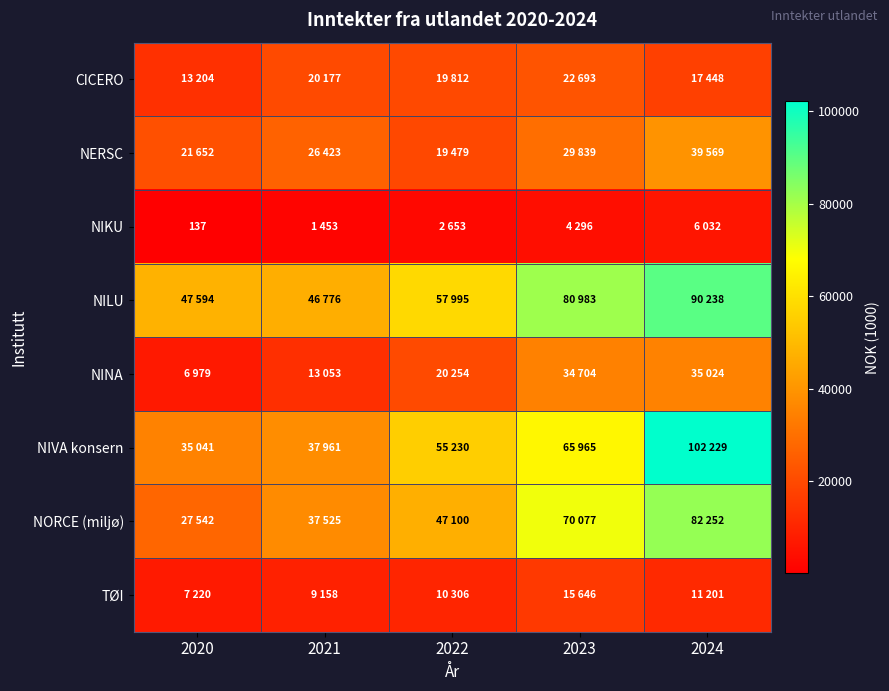

True or false: CICERO has a value of 4942 at 2020.

False